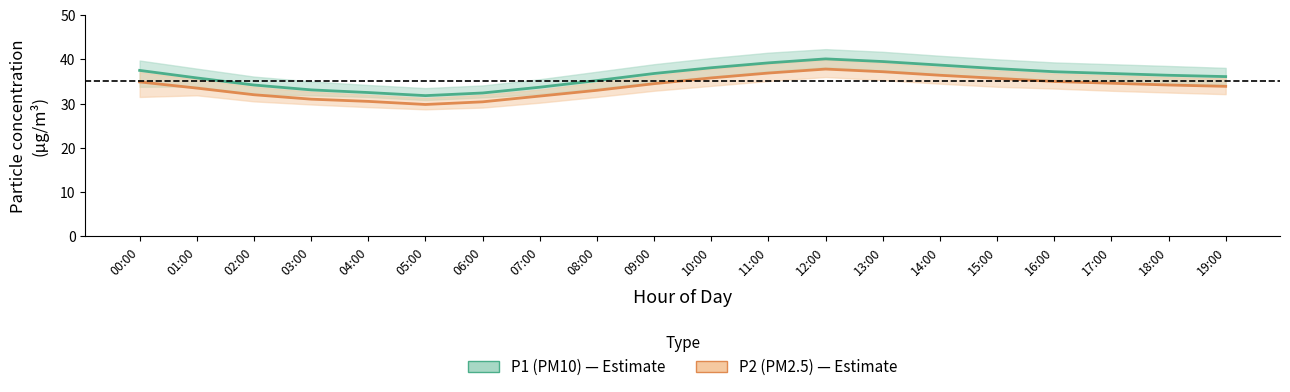

Which series has the largest total across all categories?

P1 (PM10)